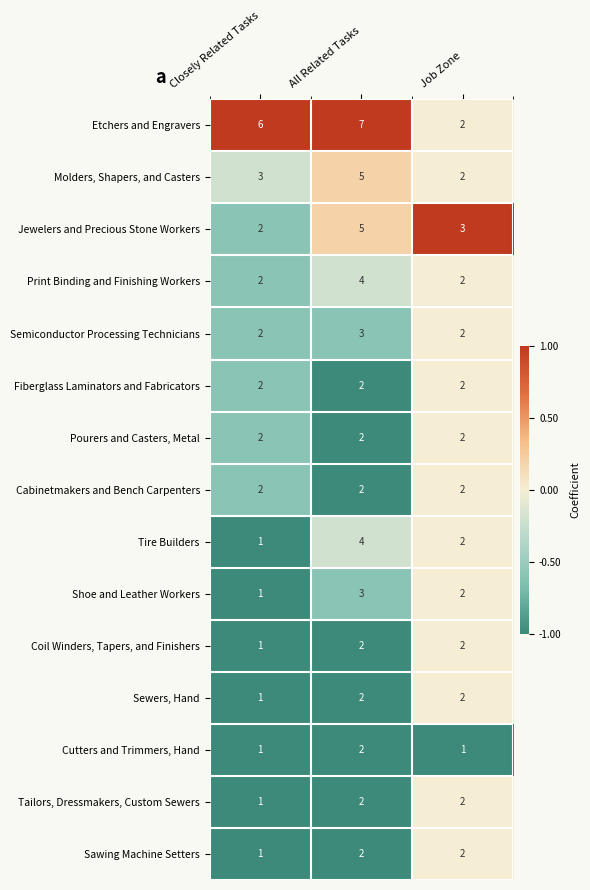

How many values in the Print Binding and Finishing Workers series exceed 2?

1